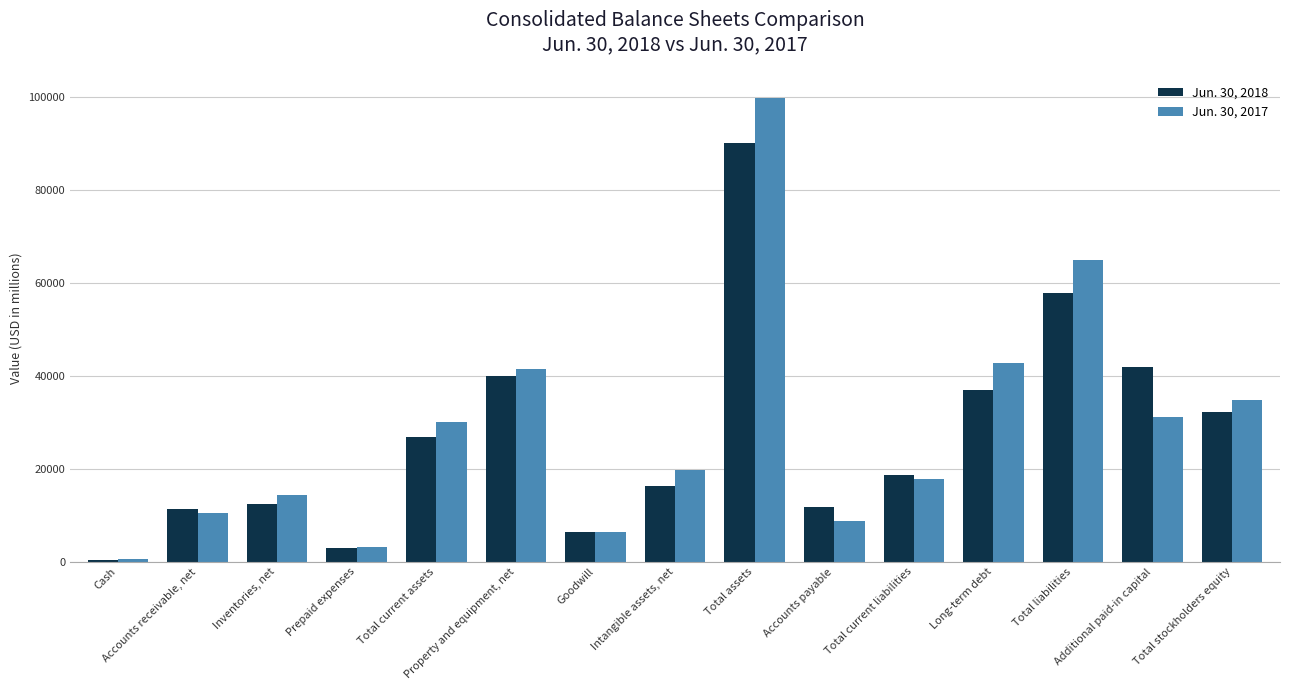

Which series has the largest range (max minus min)?

Jun. 30, 2017